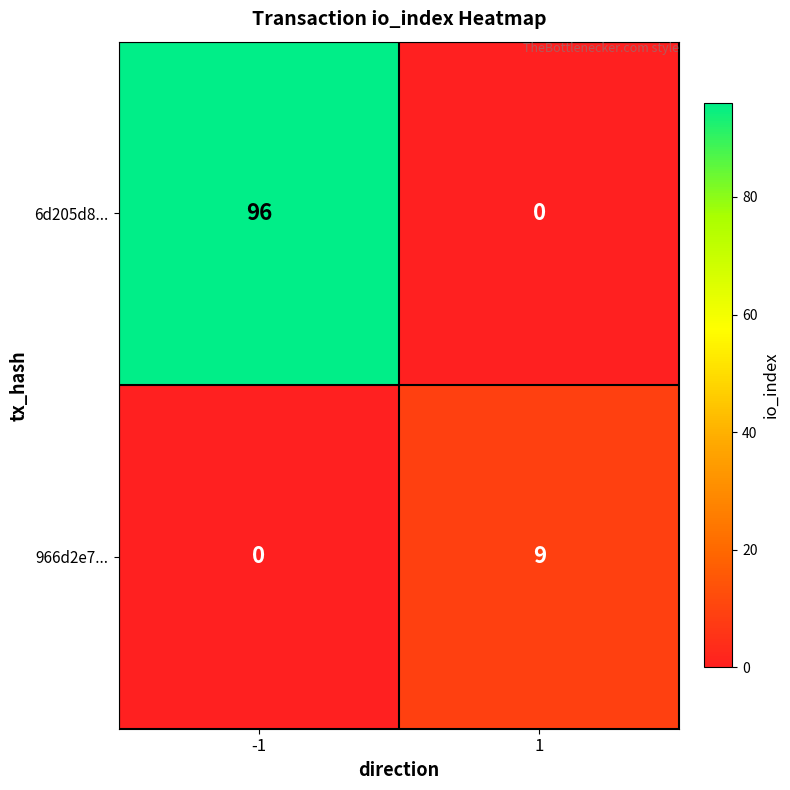

How many distinct data groups are displayed?

2